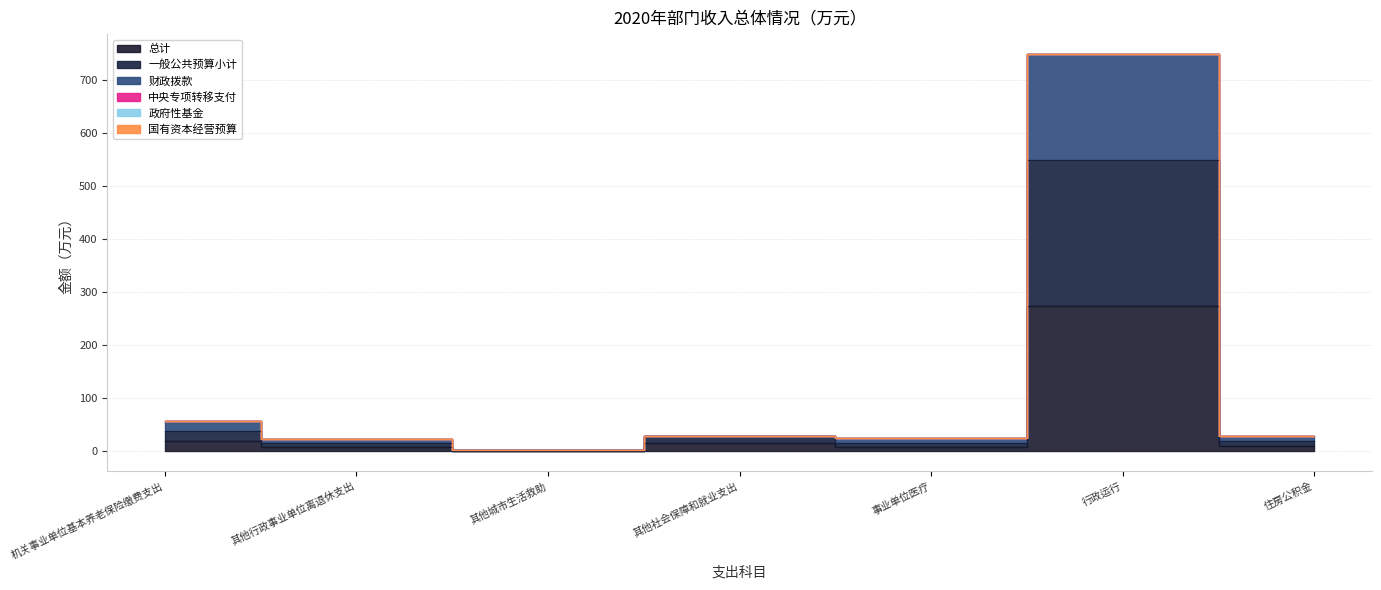

True or false: 财政拨款 has more than 0 interior local peaks.

True